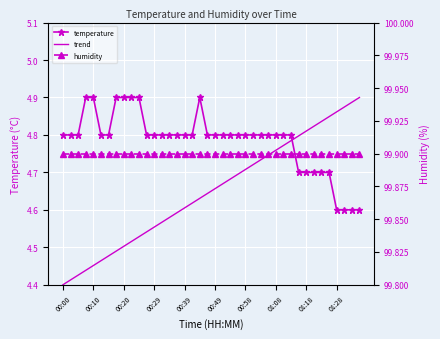

Rank the series by their maximum value, from highest to lowest.

humidity, temperature, trend